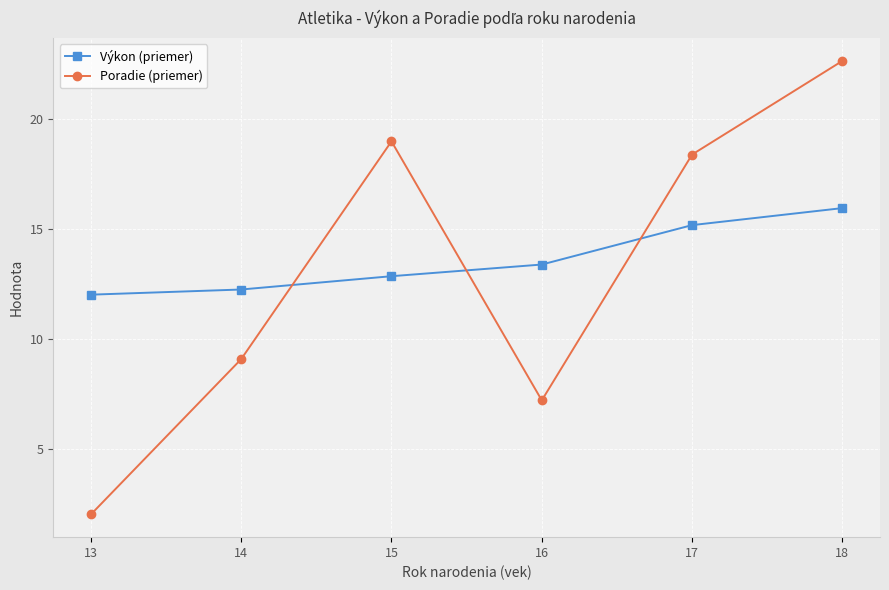

How many categories are shown in the chart?

6